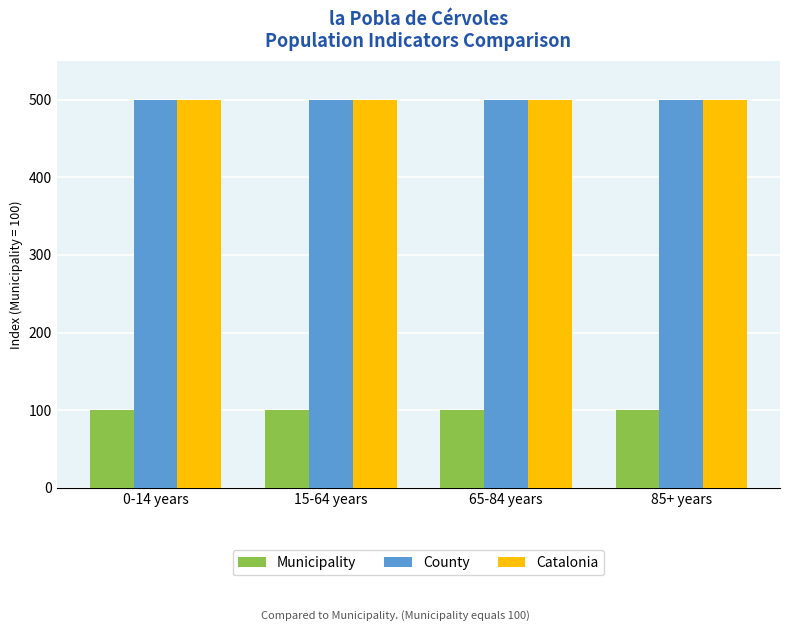

What is the value of the Municipality bar at the 1st from the left?

100